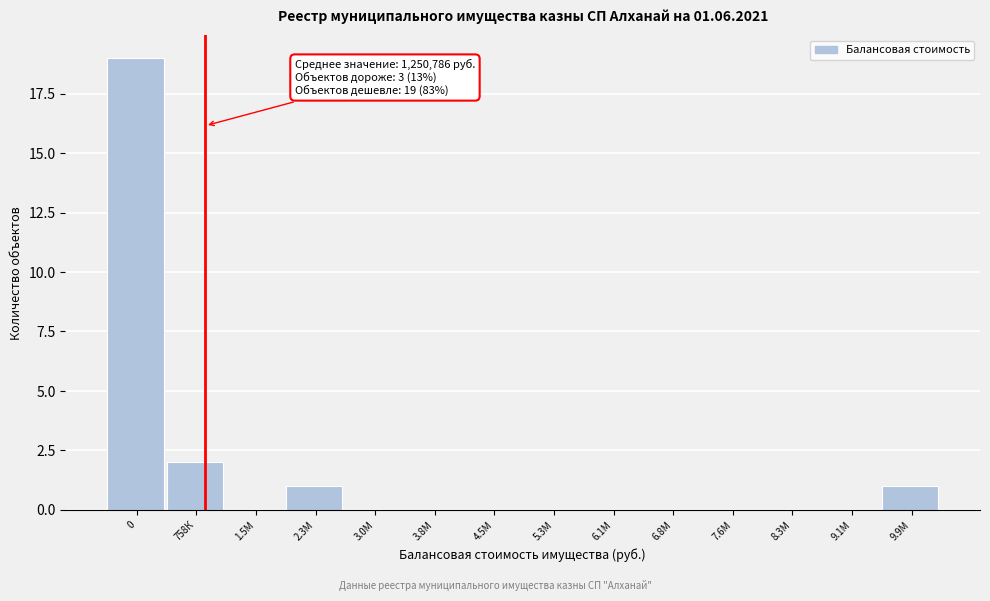

Reading right to left, what are all the values shown in this chart?

9.9М=1	9.1М=0	8.3М=0	7.6М=0	6.8М=0	6.1М=0	5.3М=0	4.5М=0	3.8М=0	3.0М=0	2.3М=1	1.5М=0	758К=2	0=19